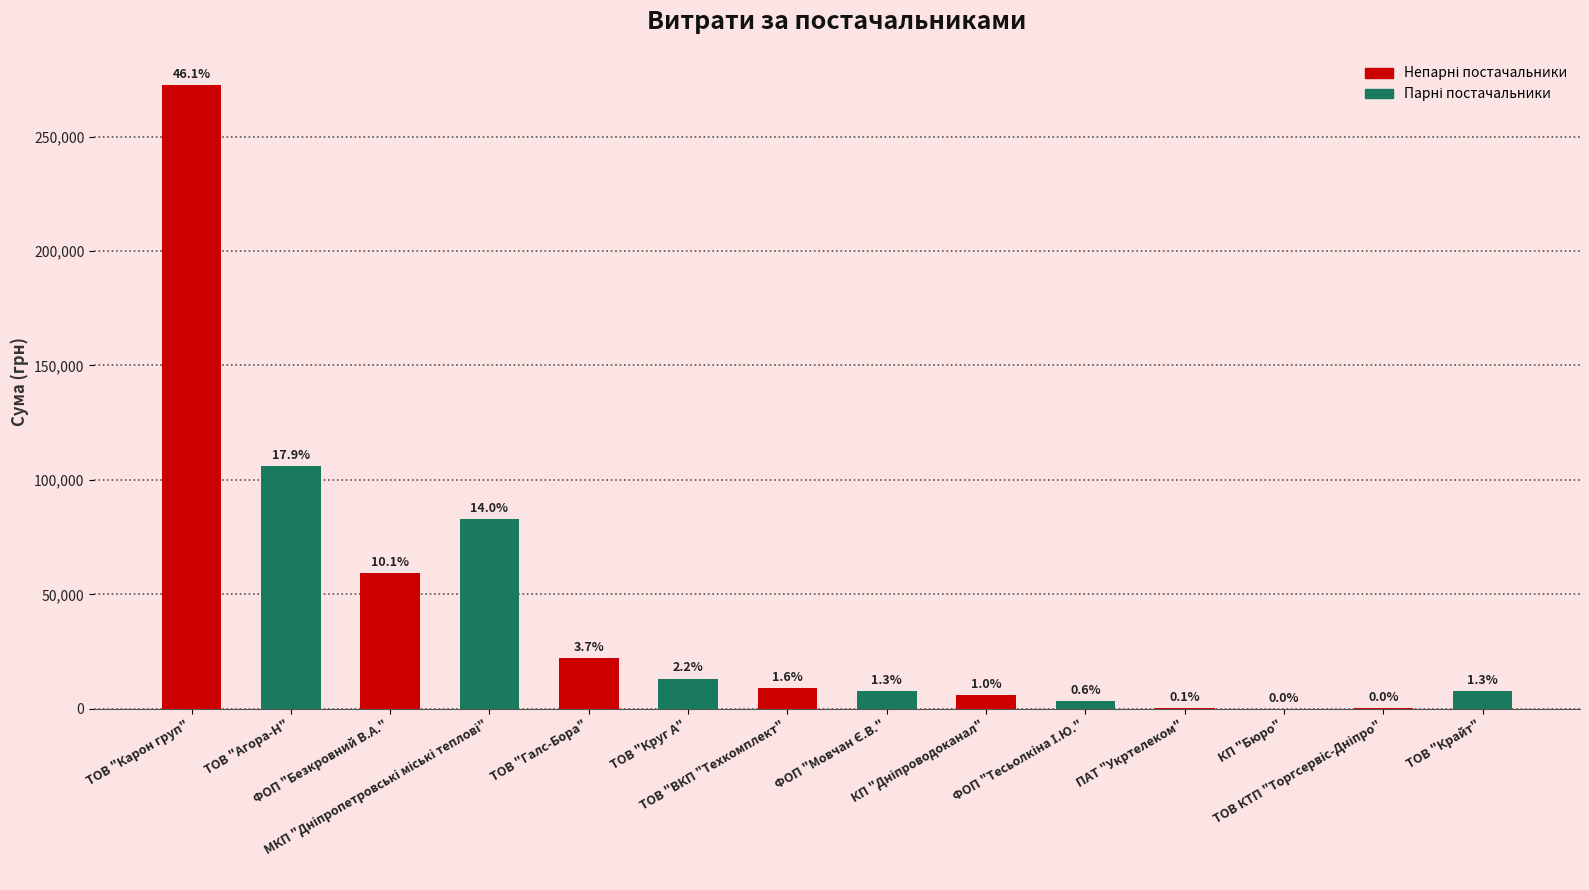

What is the change in value from ТОВ "Круг А" to ТОВ "Крайт"?

-5539.2